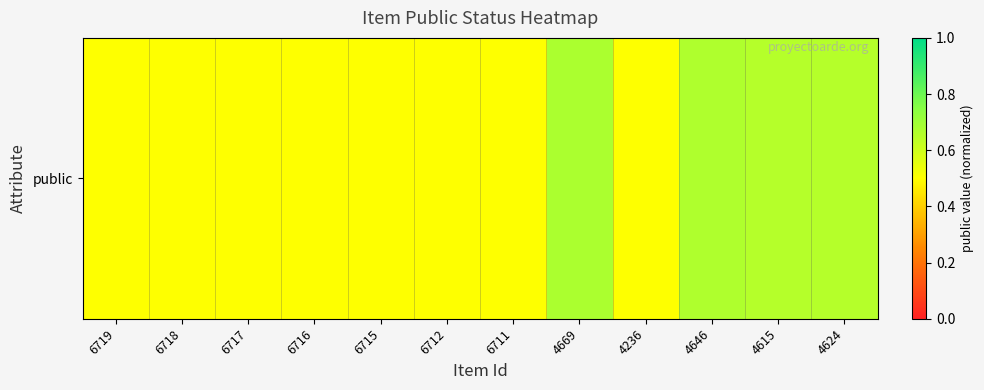

List the labels in order of value, smallest first.

4236, 6719, 6718, 6717, 6716, 6715, 6712, 6711, 4615, 4624, 4646, 4669